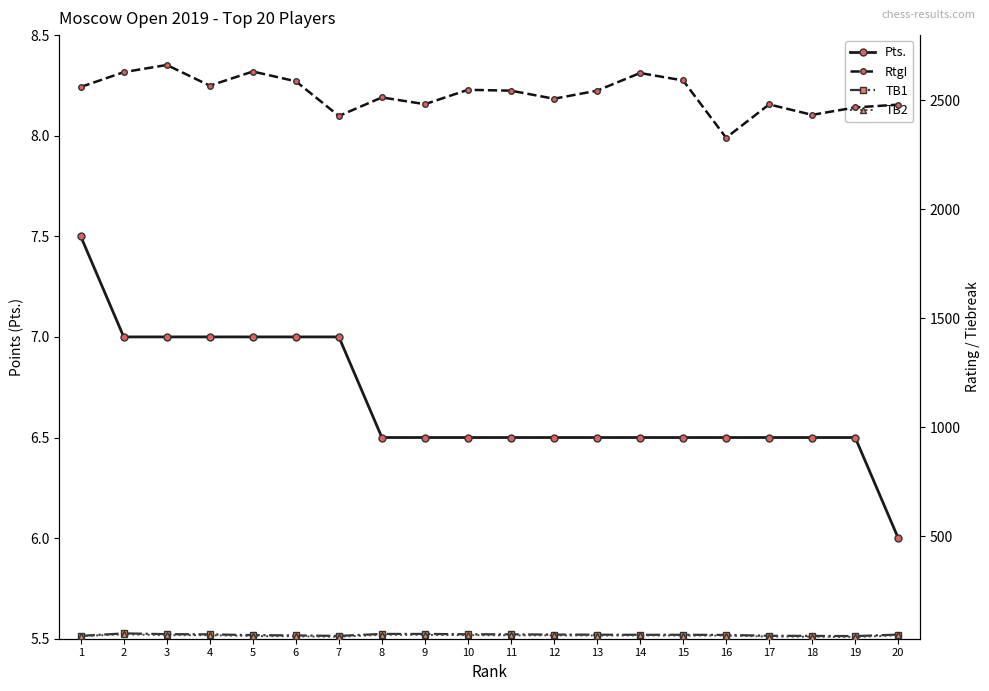

How many series are shown in this chart?

4